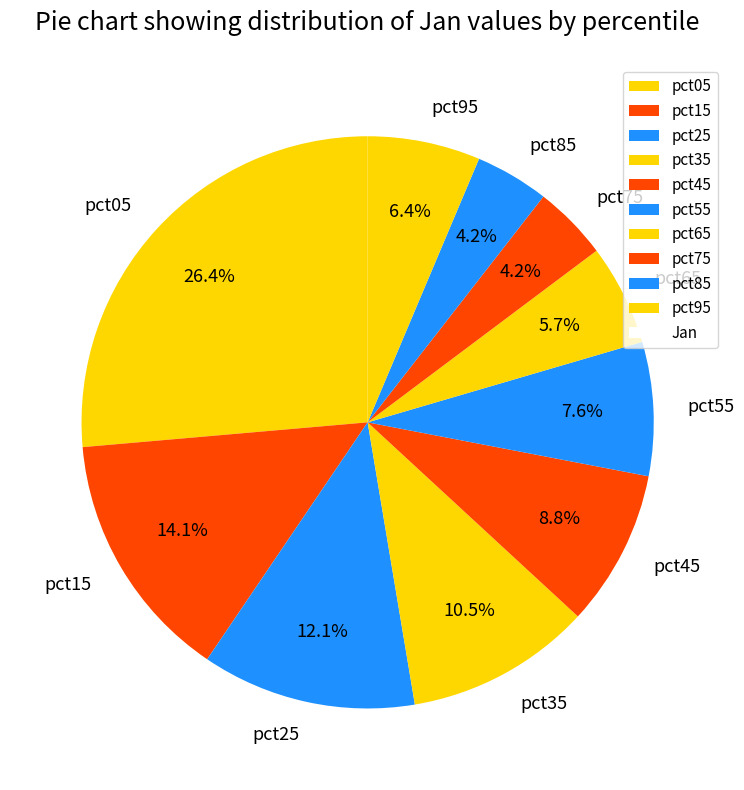

Does any single category account for the majority?

No